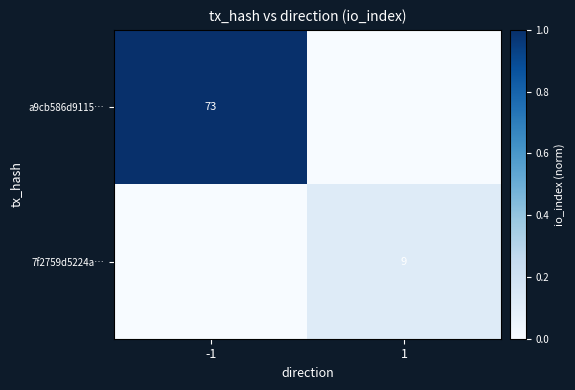

Is it true that a9cb586d9115… equals 0.3 at -1?

False